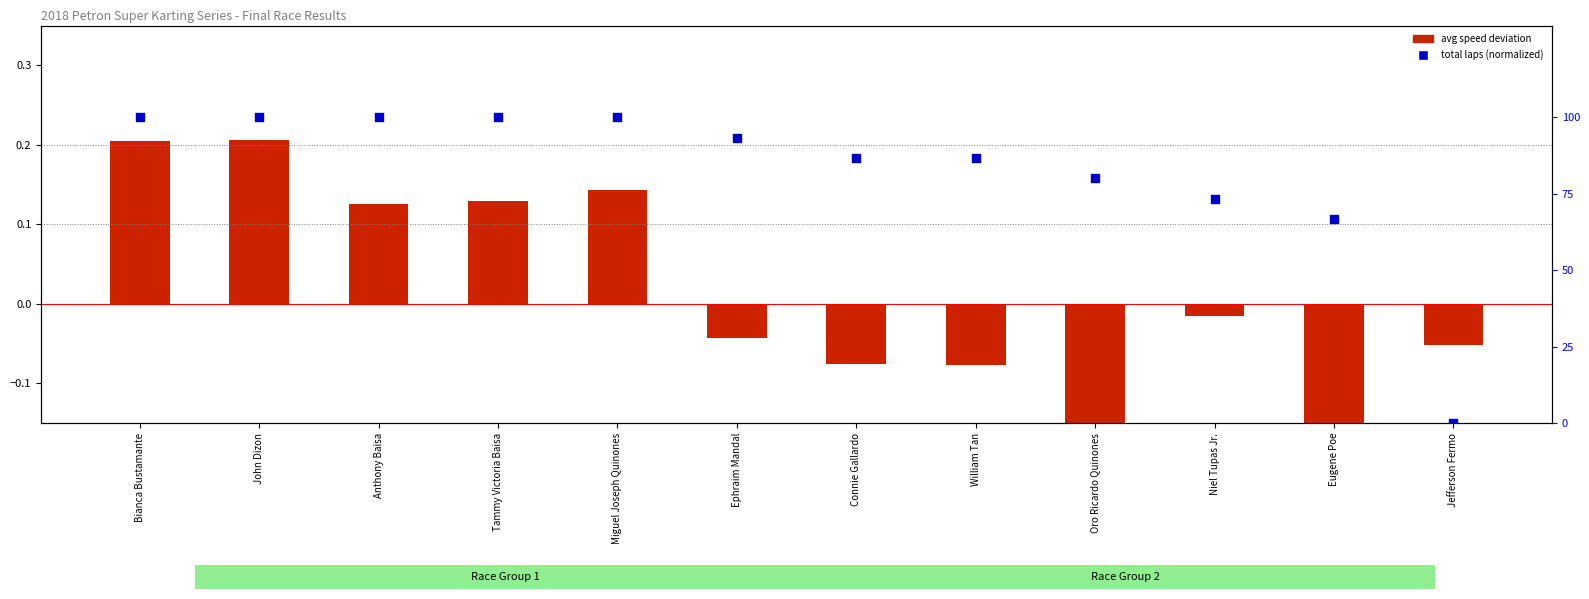

Which series has the largest total across all categories?

total laps (normalized)